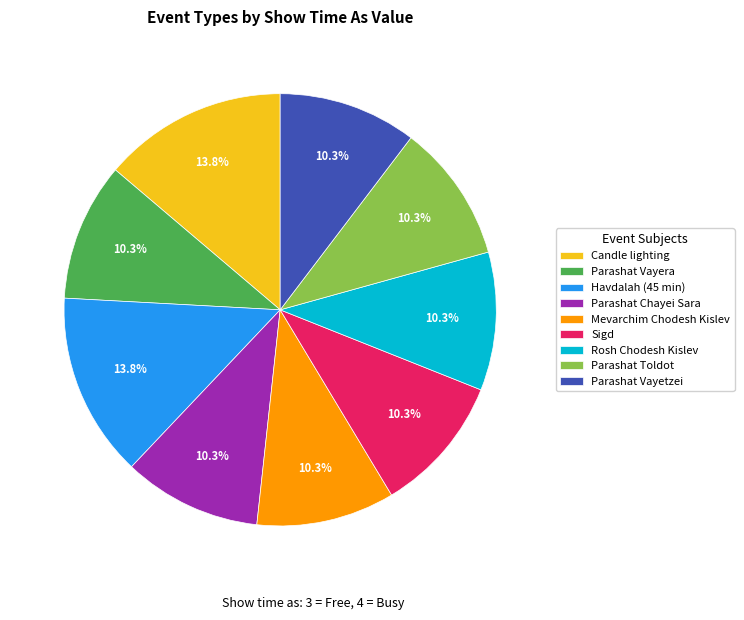

What percentage is the Havdalah (45 min) slice, to the nearest percent?

14%